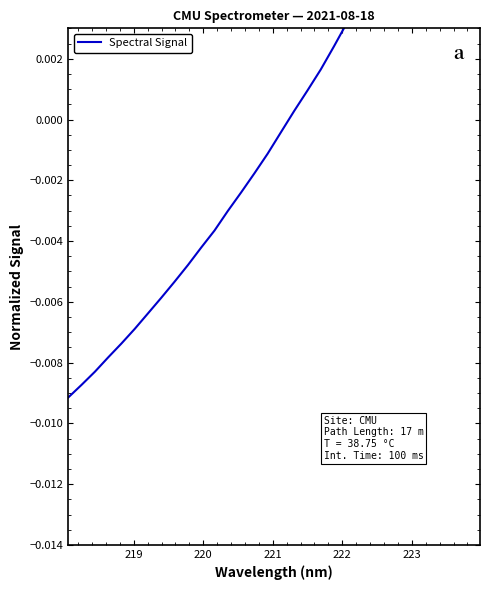

How many lines are shown in the chart?

1